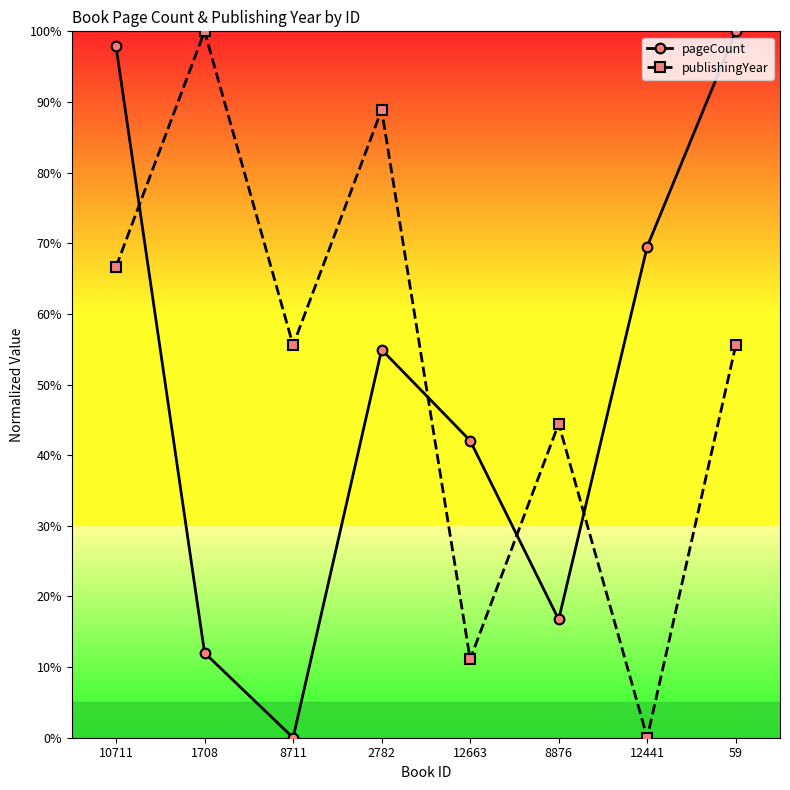

Is the value of publishingYear at 8876 greater than the value of pageCount at 12441?

No